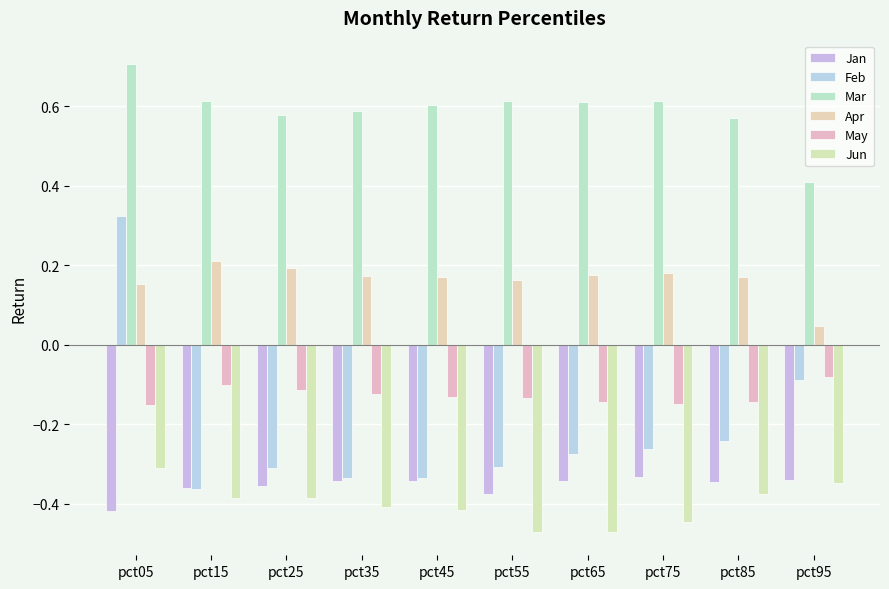

The May series shows -0.1 at pct25. True or false?

True